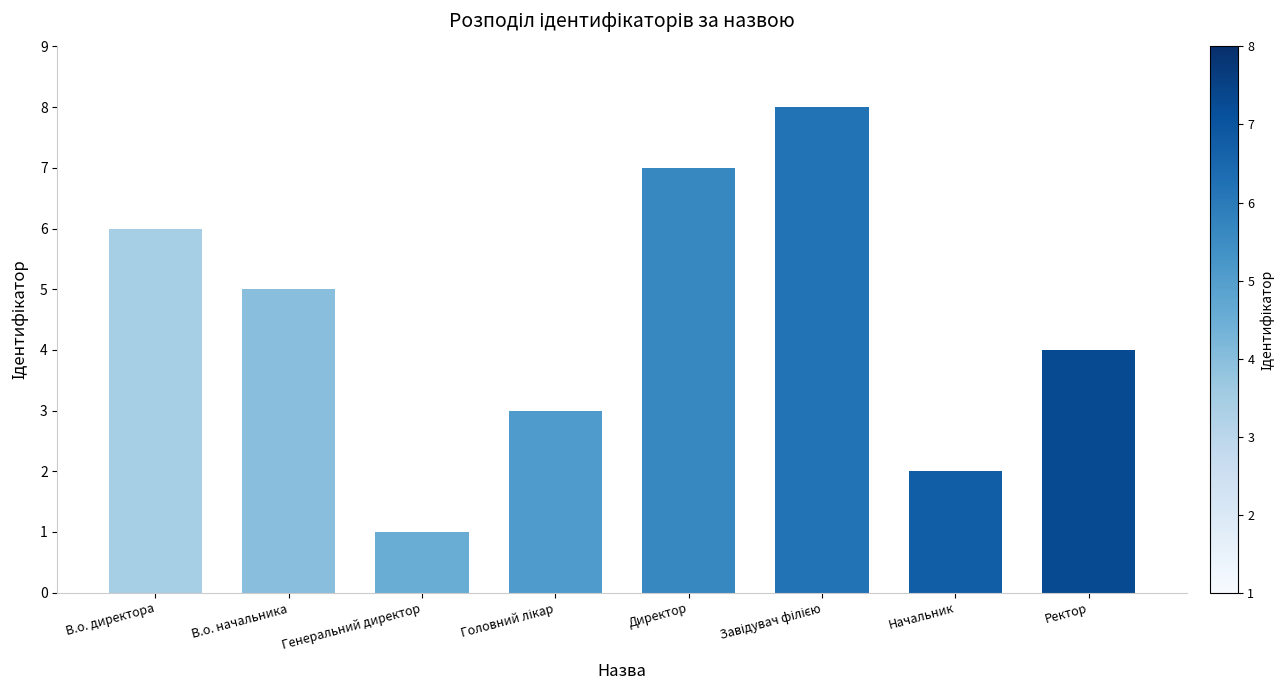

What is the maximum value shown in the chart?

8